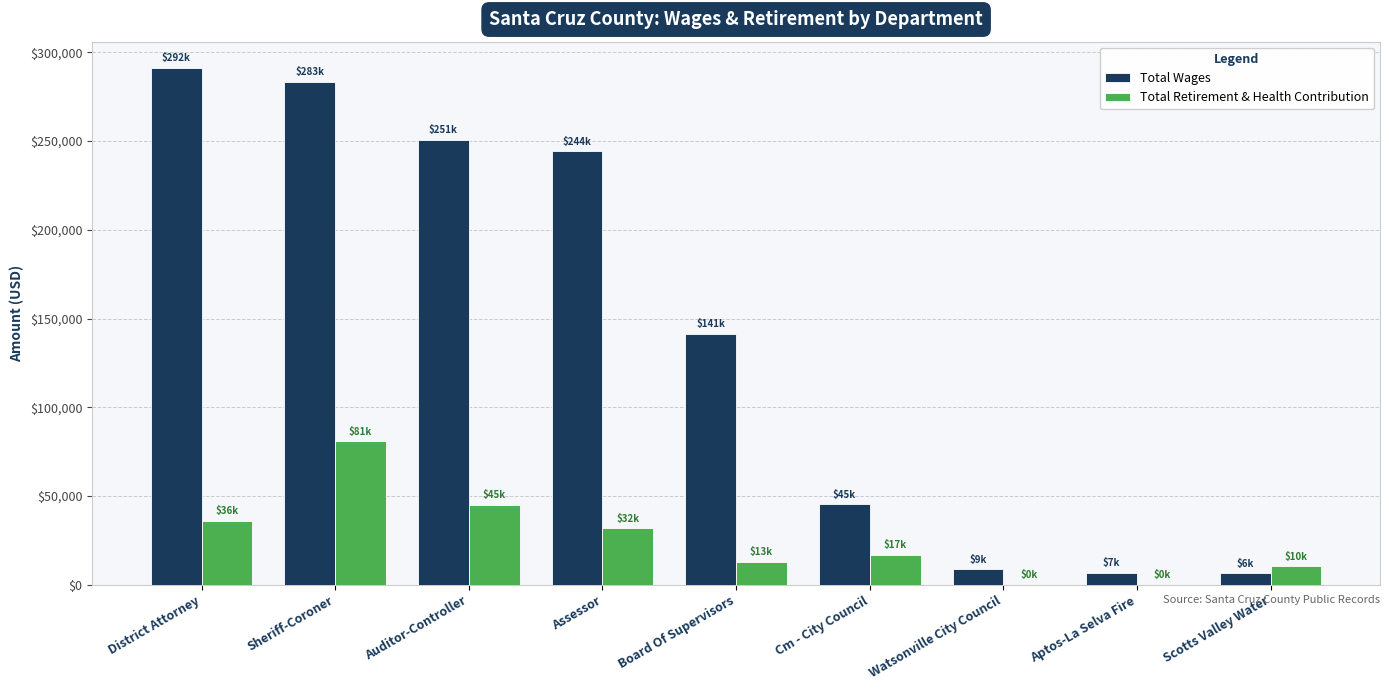

Is the value of Total Wages at Auditor-Controller greater than the value of Total Retirement & Health Contribution at Board Of Supervisors?

Yes